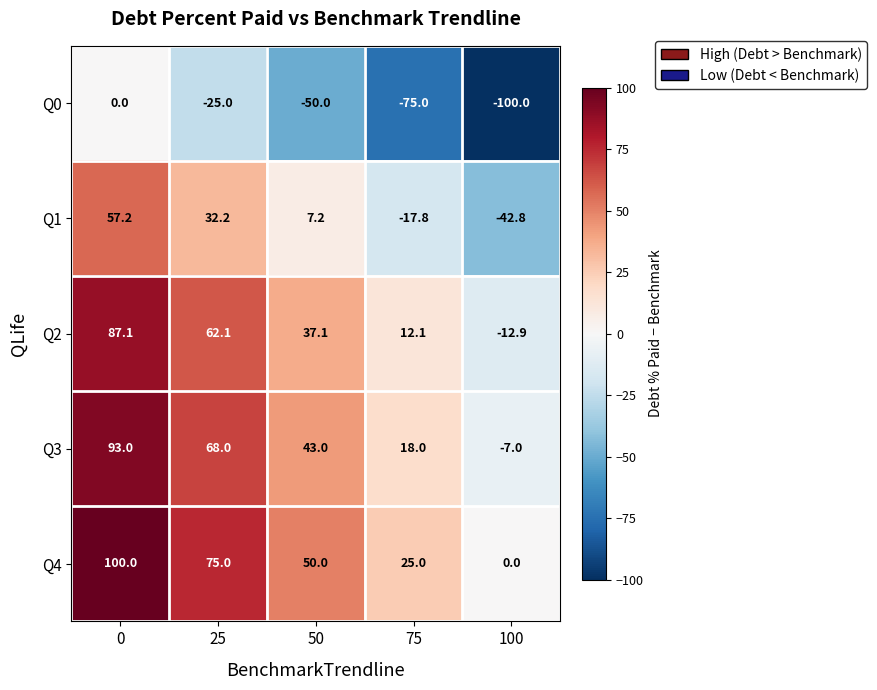

Which series has the largest total across all categories?

Q4